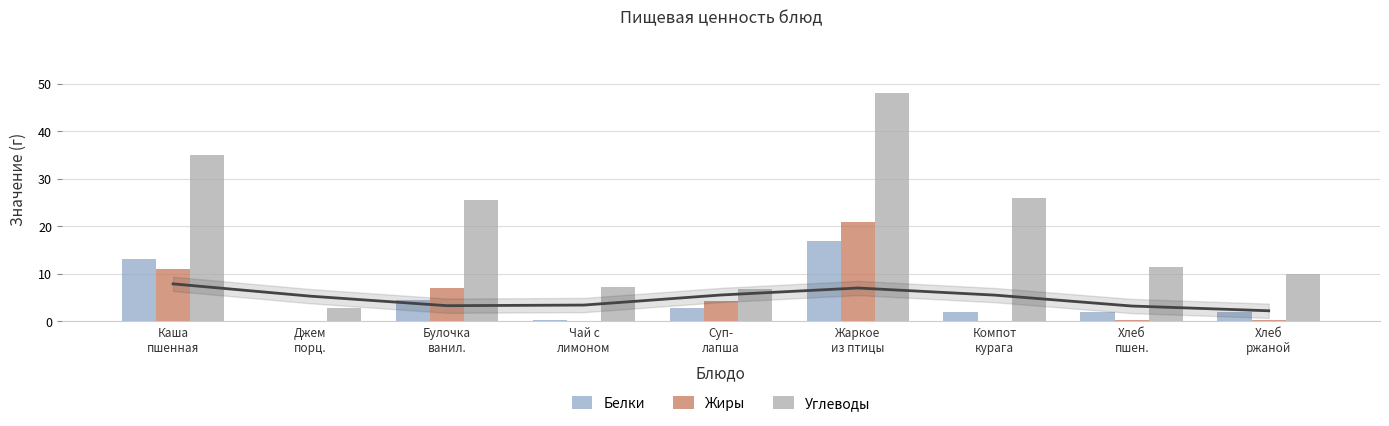

Which series has the largest total across all categories?

Углеводы